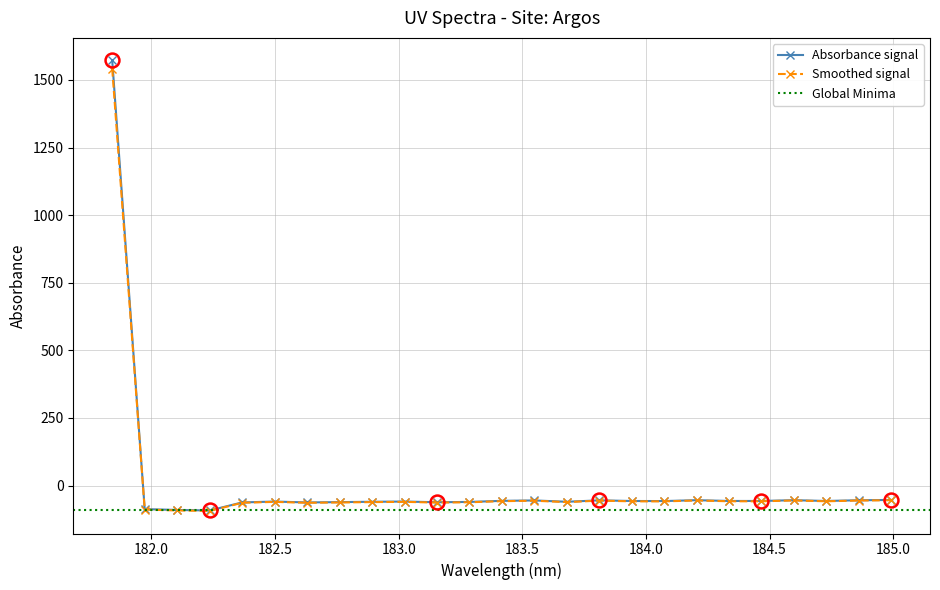

What position from the left is 182.2359681898?

4